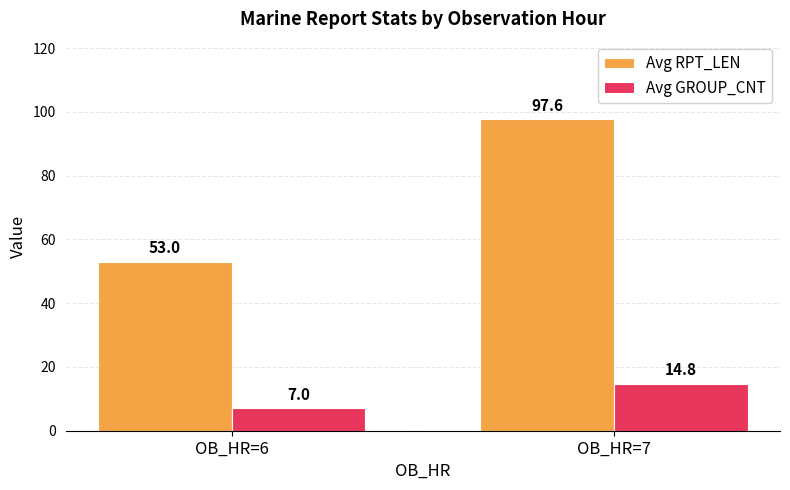

Is it true that Avg RPT_LEN equals 97.6 at OB_HR=7?

True